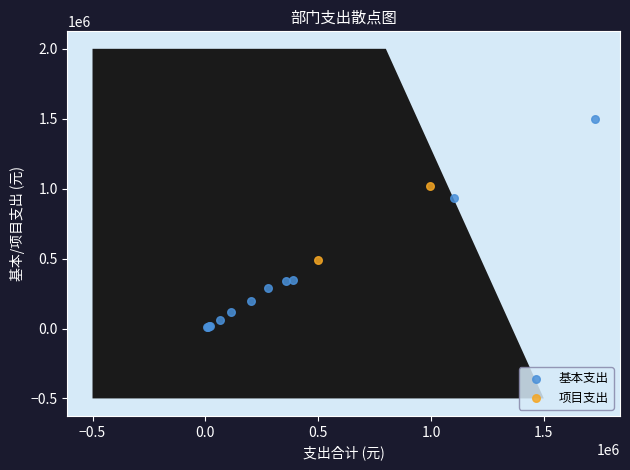

What are all the series names shown in the legend?

基本支出, 项目支出